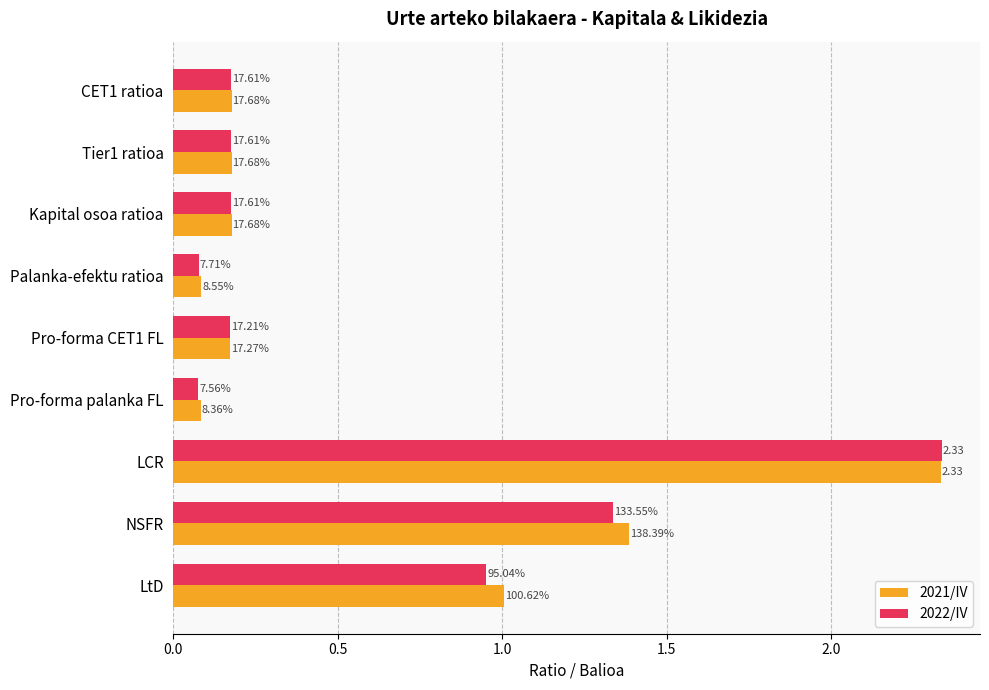

What are all the series names shown in the legend?

2021/IV, 2022/IV